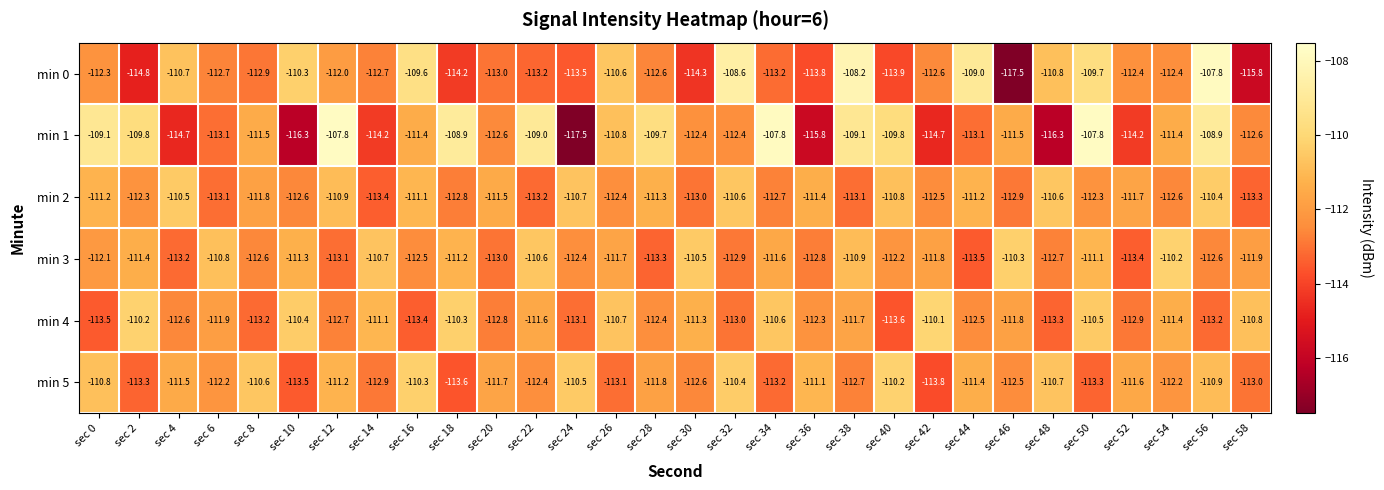

What is the average value of the min 4 series?

-112.0